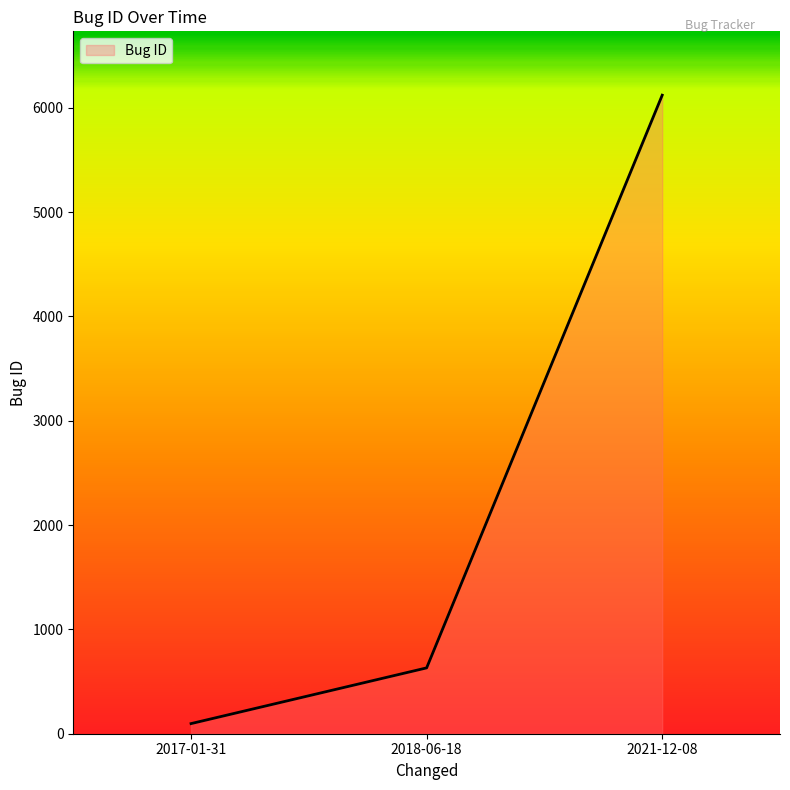

What is the sum of the values at 2018-06-18 and 2017-01-31?

728